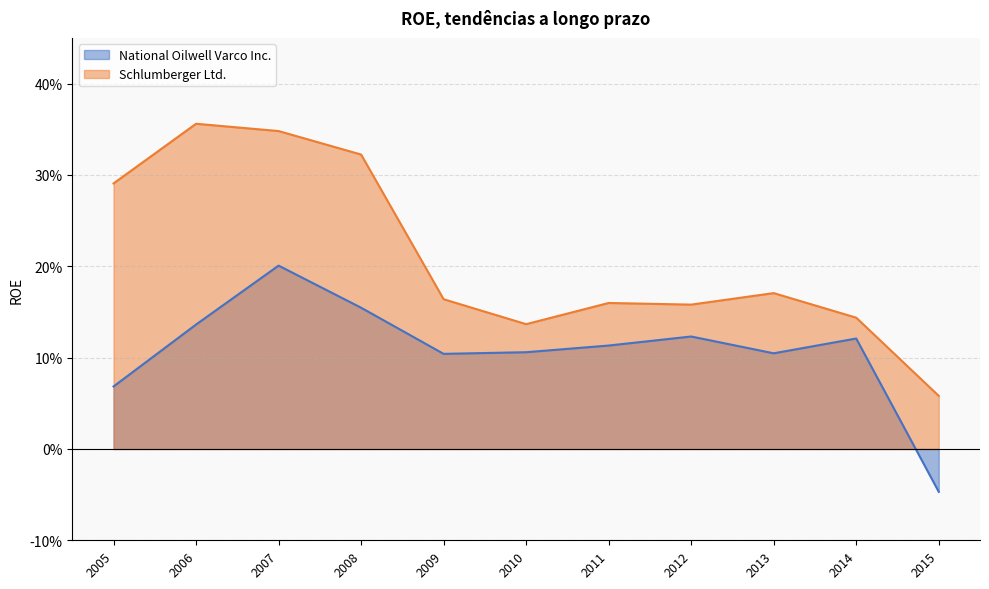

How many values in National Oilwell Varco Inc. are below zero?

1